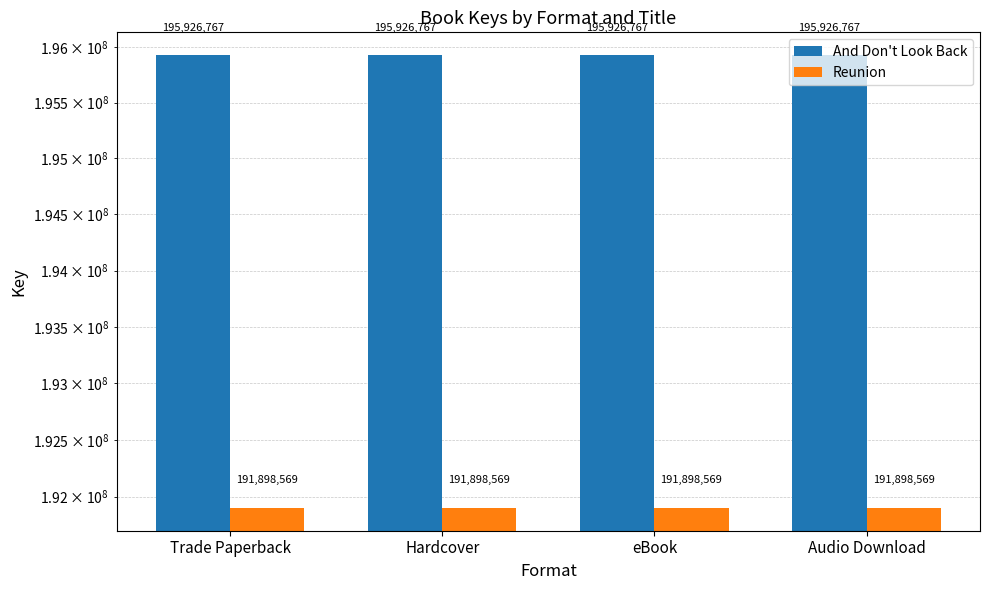

At which label does Reunion reach its peak?

Trade Paperback